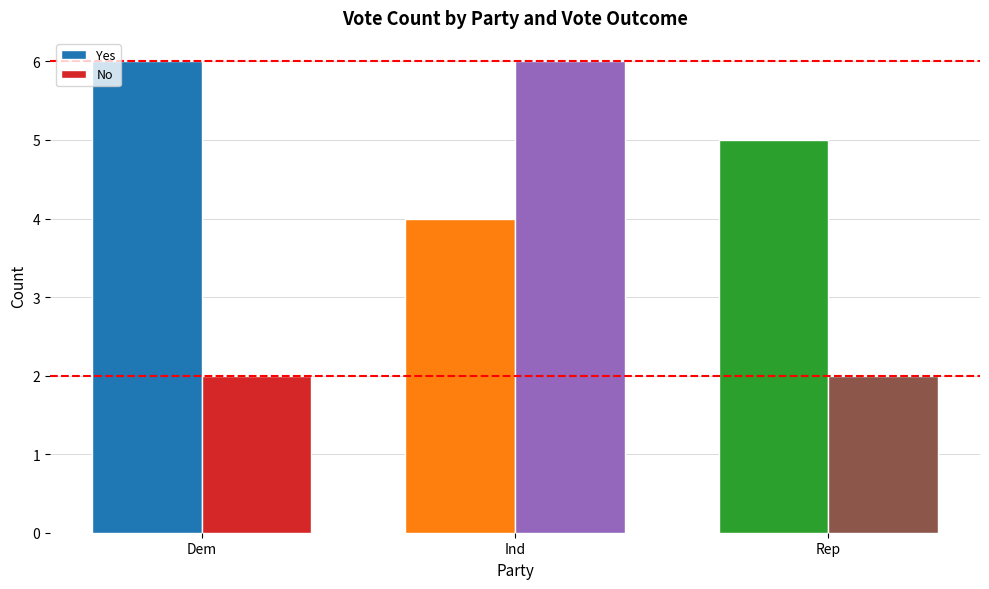

What is the spread (max minus min) of values at Ind?

2